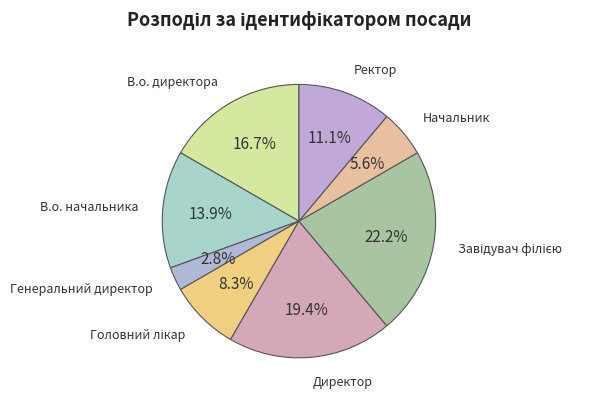

Which slice is the smallest?

Генеральний директор